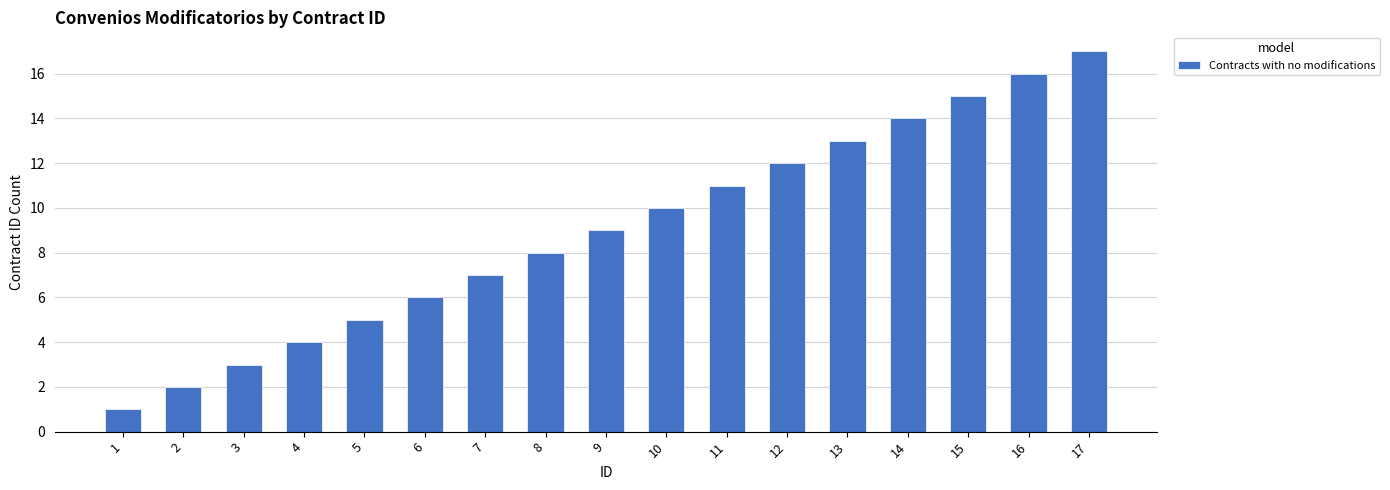

What is the minimum value shown in the chart?

1